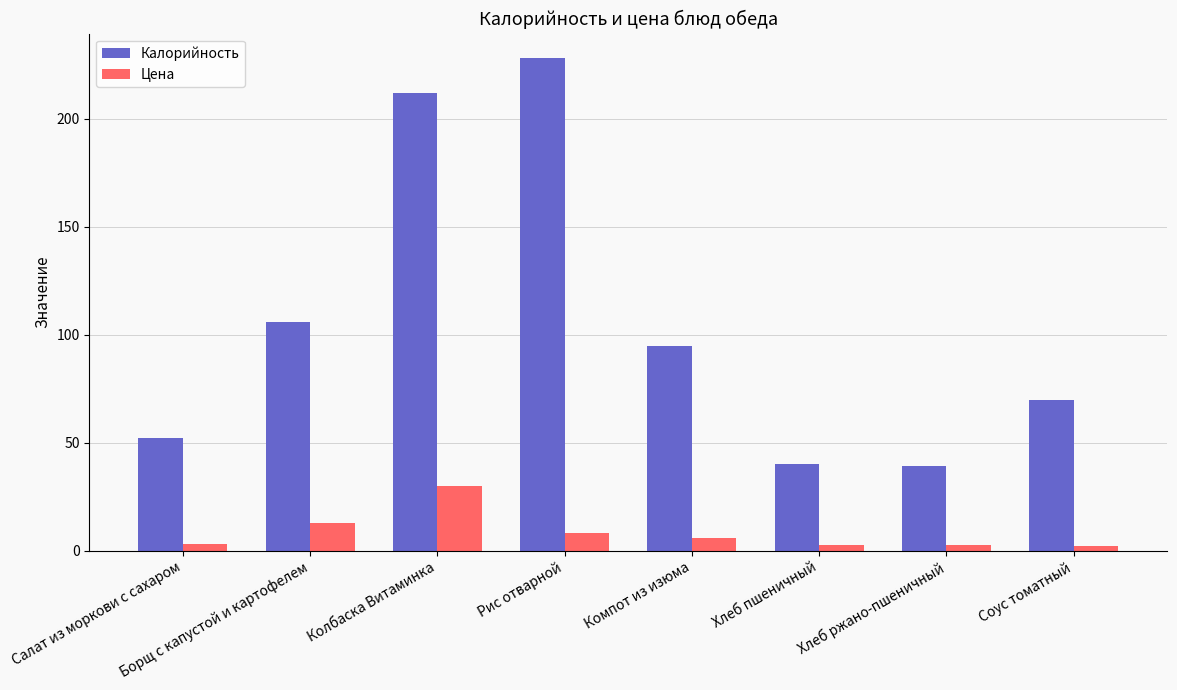

The value of Калорийность at Борщ с капустой и картофелем is 185.6. True or false?

False